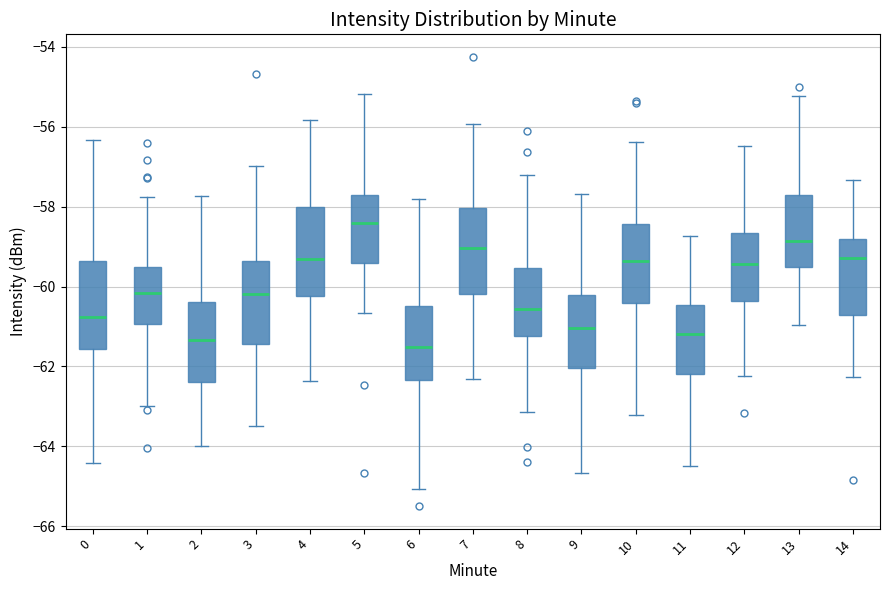

Reading left to right, transcribe this box plot: for each box, give where its median line is, the range the box spans, and where its two whiskers end, as read against the y-axis. The values are not printed on the chart, so give them approximately, as read against the axis.

0: median -60.8, box -61.6 to -59.4, whiskers -64.4 to -56.4
1: median -60.2, box -61.0 to -59.6, whiskers -63.0 to -57.8
2: median -61.4, box -62.4 to -60.4, whiskers -64.0 to -57.8
3: median -60.2, box -61.4 to -59.4, whiskers -63.4 to -57.0
4: median -59.4, box -60.2 to -58.0, whiskers -62.4 to -55.8
5: median -58.4, box -59.4 to -57.8, whiskers -60.6 to -55.2
6: median -61.6, box -62.4 to -60.4, whiskers -65.0 to -57.8
7: median -59.0, box -60.2 to -58.0, whiskers -62.4 to -56.0
8: median -60.6, box -61.2 to -59.6, whiskers -63.2 to -57.2
9: median -61.0, box -62.0 to -60.2, whiskers -64.6 to -57.6
10: median -59.4, box -60.4 to -58.4, whiskers -63.2 to -56.4
11: median -61.2, box -62.2 to -60.4, whiskers -64.4 to -58.8
12: median -59.4, box -60.4 to -58.6, whiskers -62.2 to -56.4
13: median -58.8, box -59.6 to -57.8, whiskers -61.0 to -55.2
14: median -59.2, box -60.8 to -58.8, whiskers -62.2 to -57.4